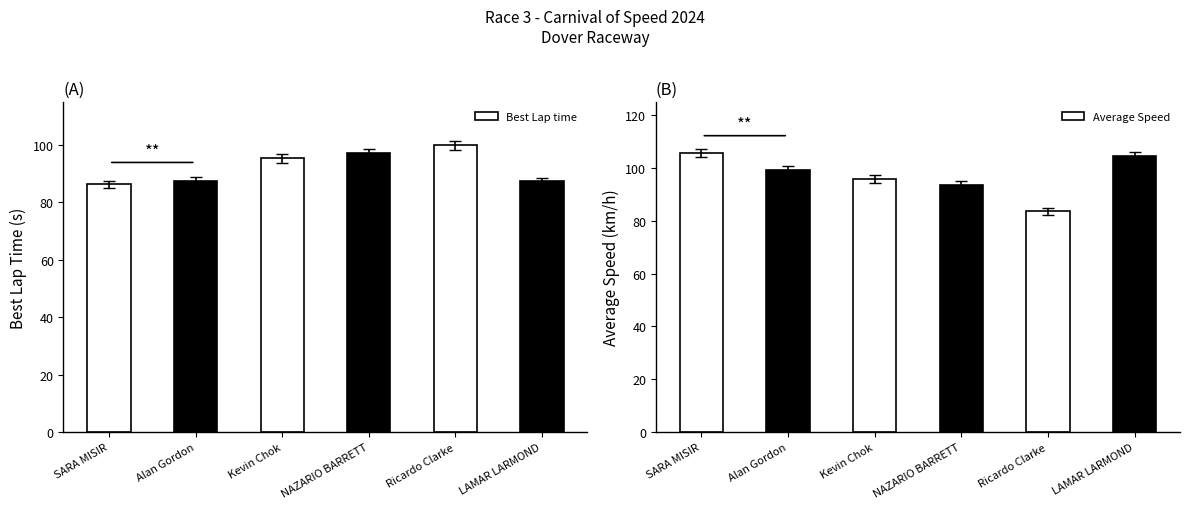

At which label does Best Lap time first exceed 95?

Kevin Chok